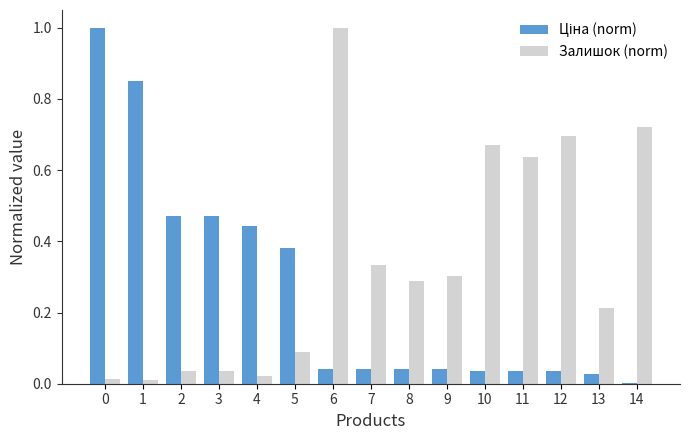

Is it true that Залишок (norm) equals 1.5 at 6?

False